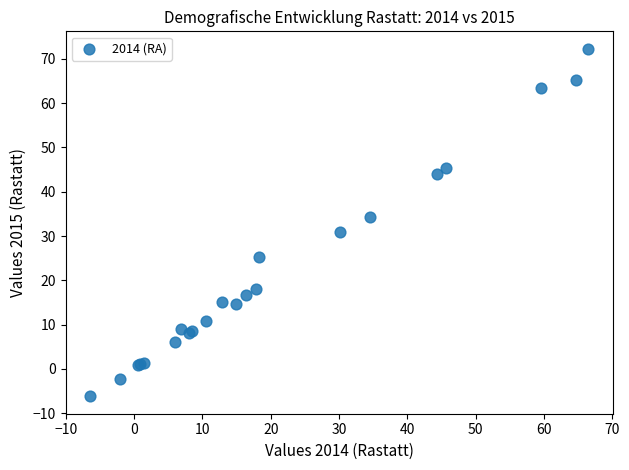

What Y value in the scatter plot is closest to 33?

34.3